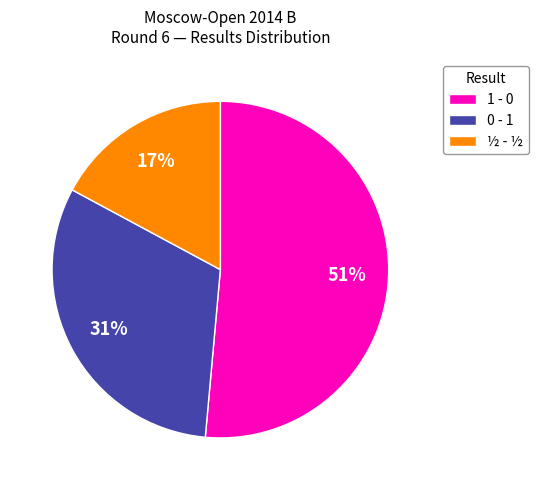

Rank the categories by value from highest to lowest.

1 - 0, 0 - 1, ½ - ½